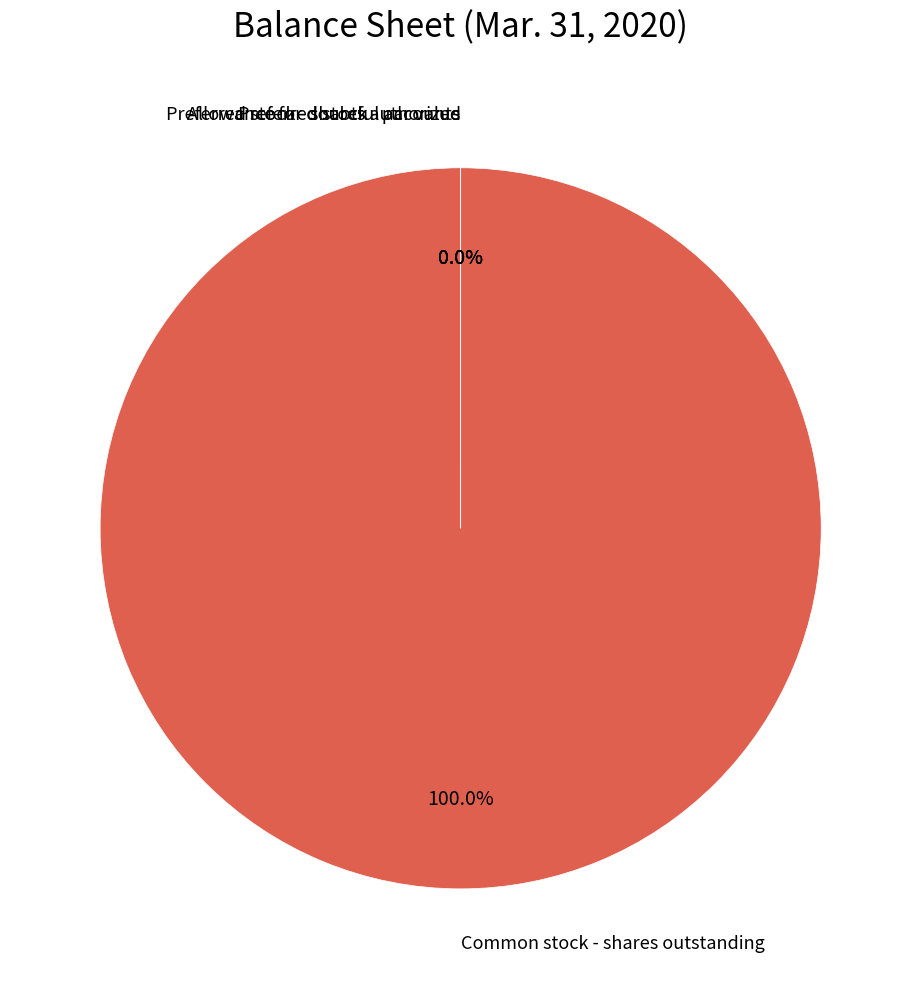

To the nearest percent, what is the average slice percentage?

25%